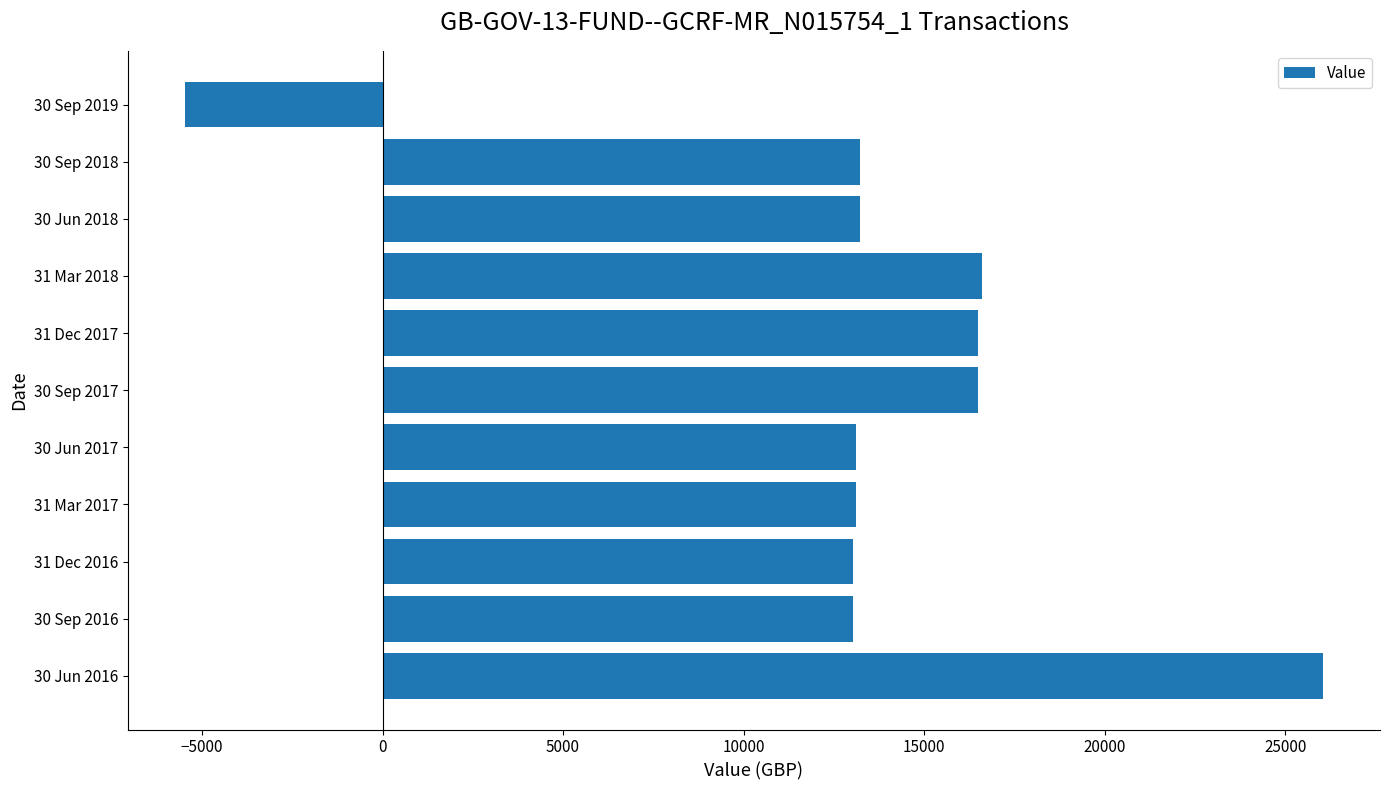

At which category does the chart reach its minimum across all series?

30 Sep 2019